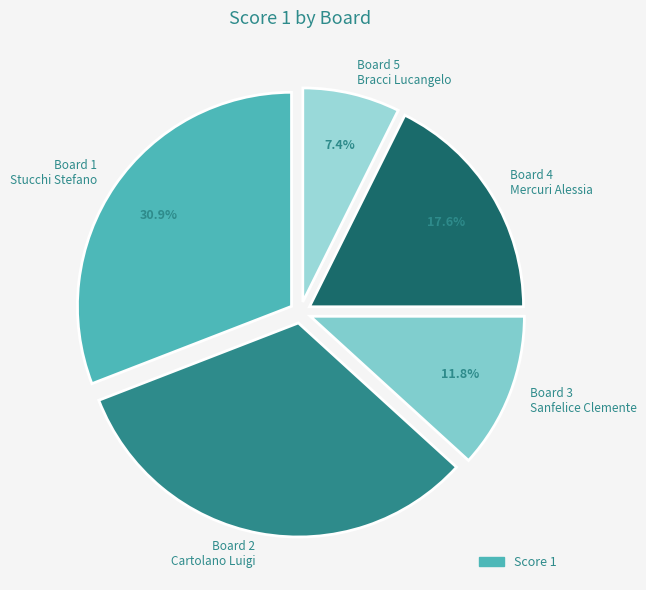

Which has a higher value, Board 3 Sanfelice Clemente or Board 1 Stucchi Stefano?

Board 1 Stucchi Stefano